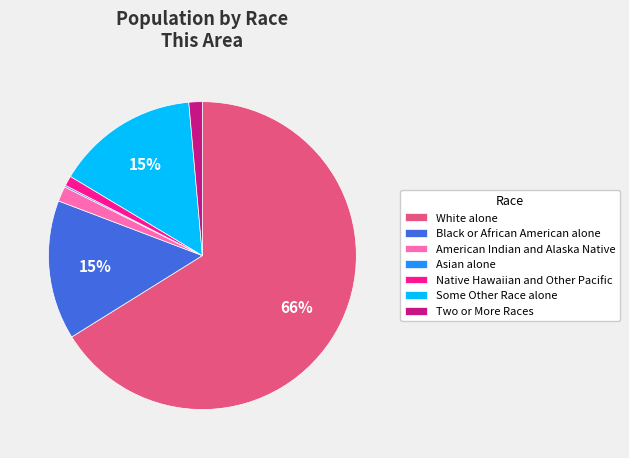

To the nearest percent, what percentage of the pie is Black or African American alone?

15%